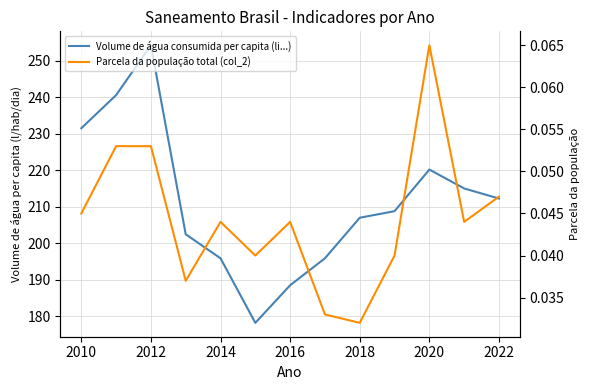

True or false: Parcela da população total (col_2) has more than 0 interior local peaks.

True